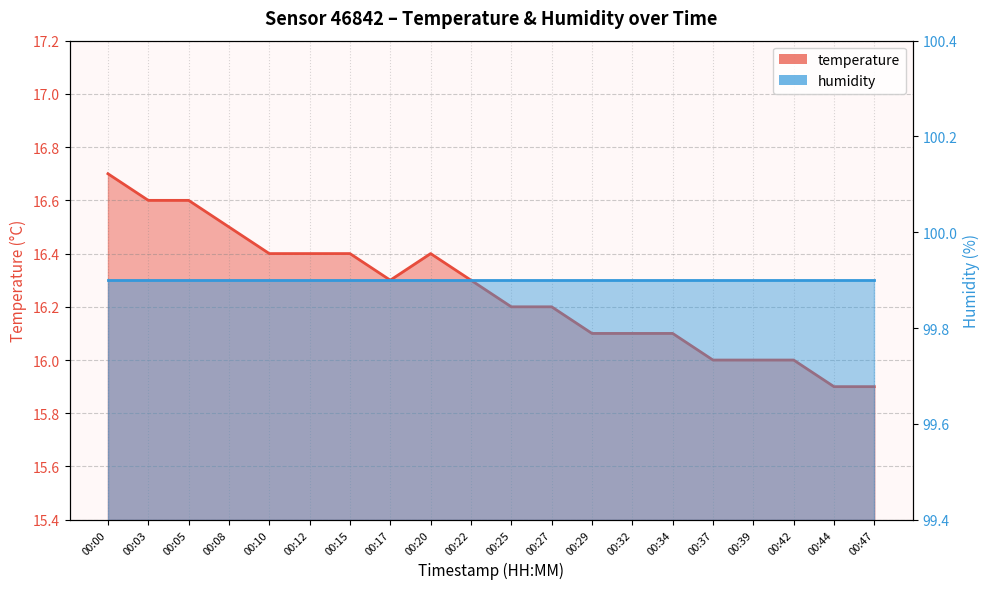

List the labels in order of value, smallest first.

00:44, 00:47, 00:37, 00:39, 00:42, 00:29, 00:32, 00:34, 00:25, 00:27, 00:17, 00:22, 00:10, 00:12, 00:15, 00:20, 00:08, 00:03, 00:05, 00:00